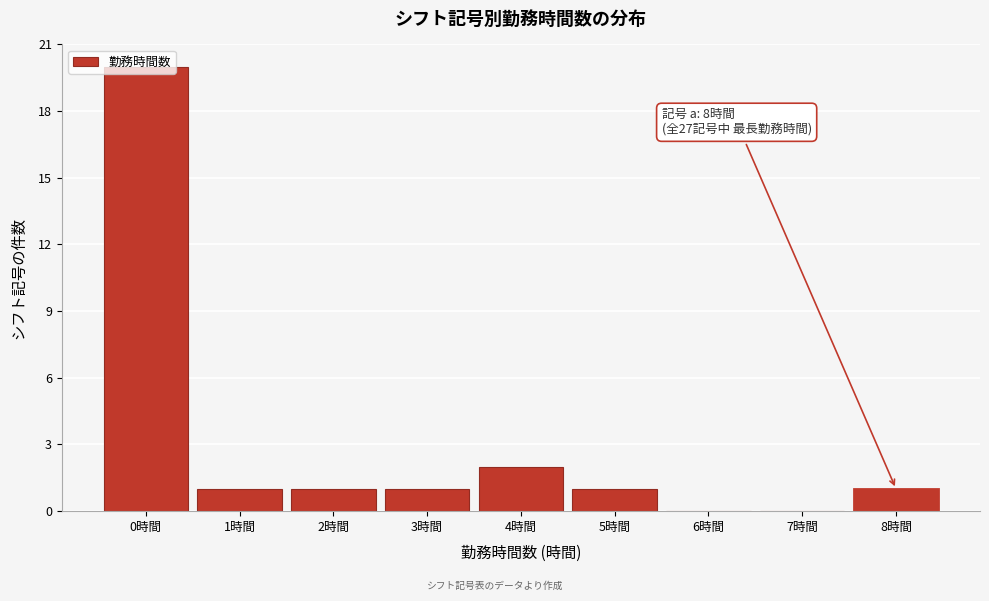

Over which range of the x-axis is the bar tallest?

-0.5 to 0.5